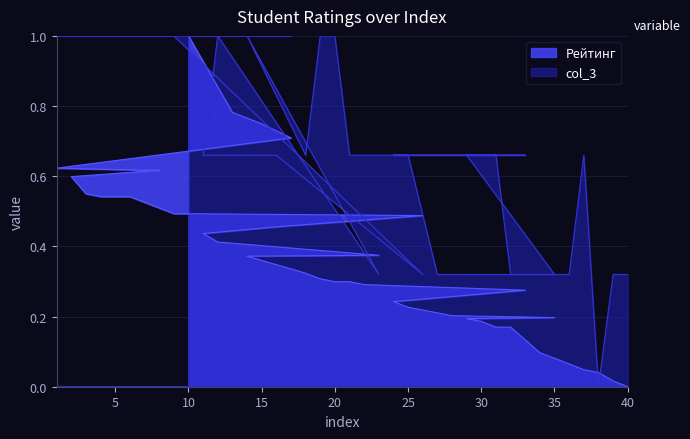

List the labels in order of Рейтинг value, smallest first.

40, 39, 38, 37, 36, 34, 31, 32, 30, 29, 35, 28, 27, 25, 24, 33, 22, 20, 21, 19, 18, 14, 23, 12, 11, 16, 26, 9, 4, 5, 6, 3, 2, 7, 8, 1, 17, 15, 13, 10